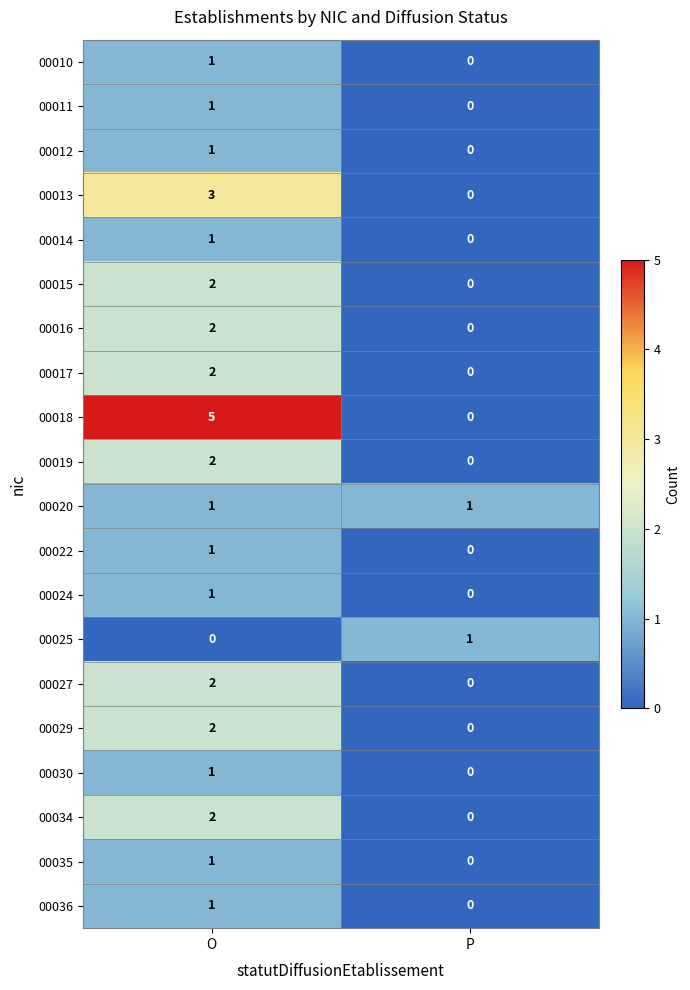

What is the spread (max minus min) of values at O?

5